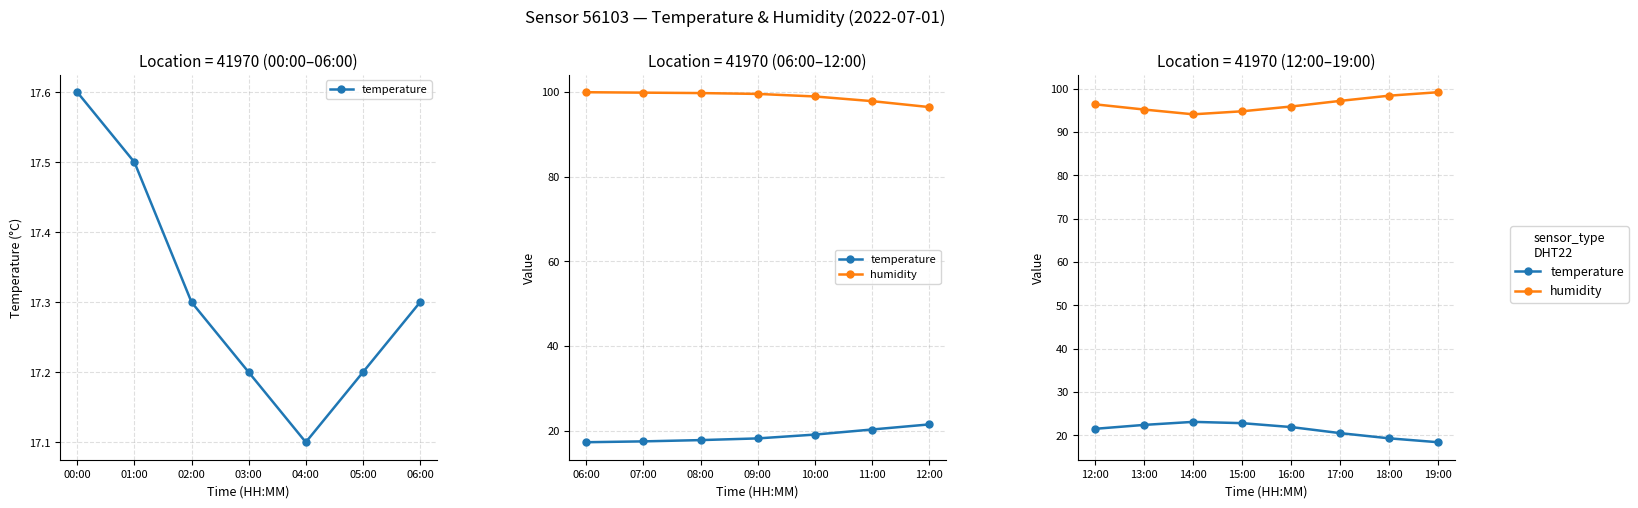

Which series has the largest range (max minus min)?

humidity